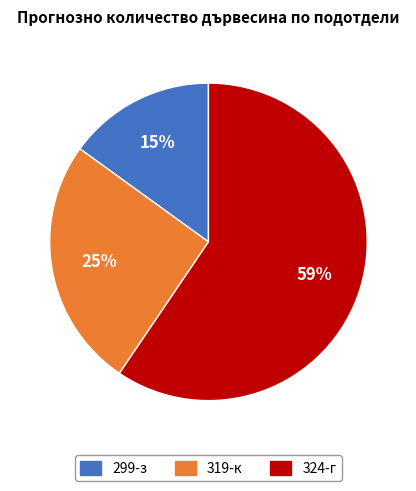

Which slice is the largest?

324-г